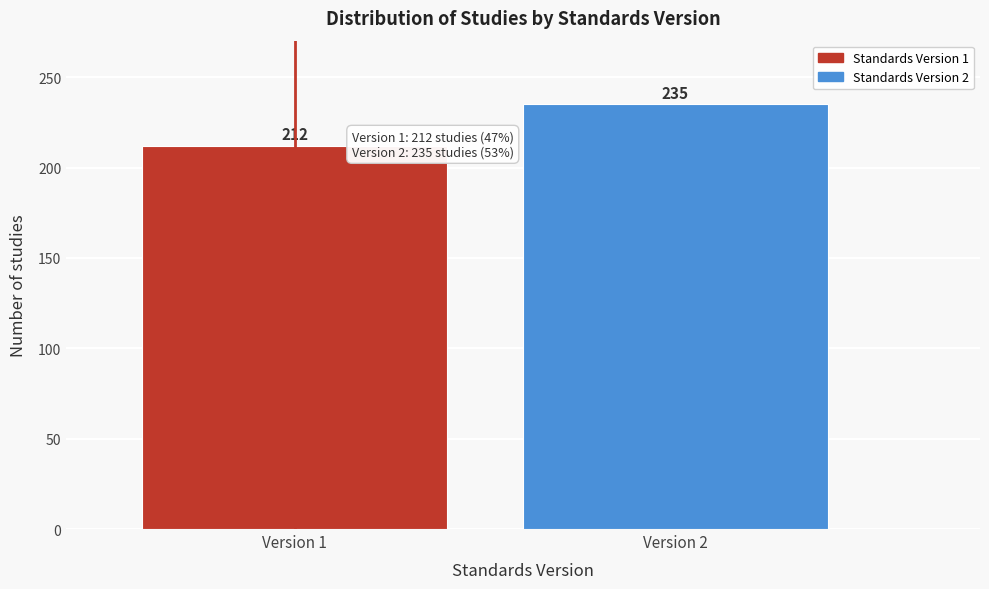

Reading right to left, list all the values displayed in this chart.

Version 2=235	Version 1=212